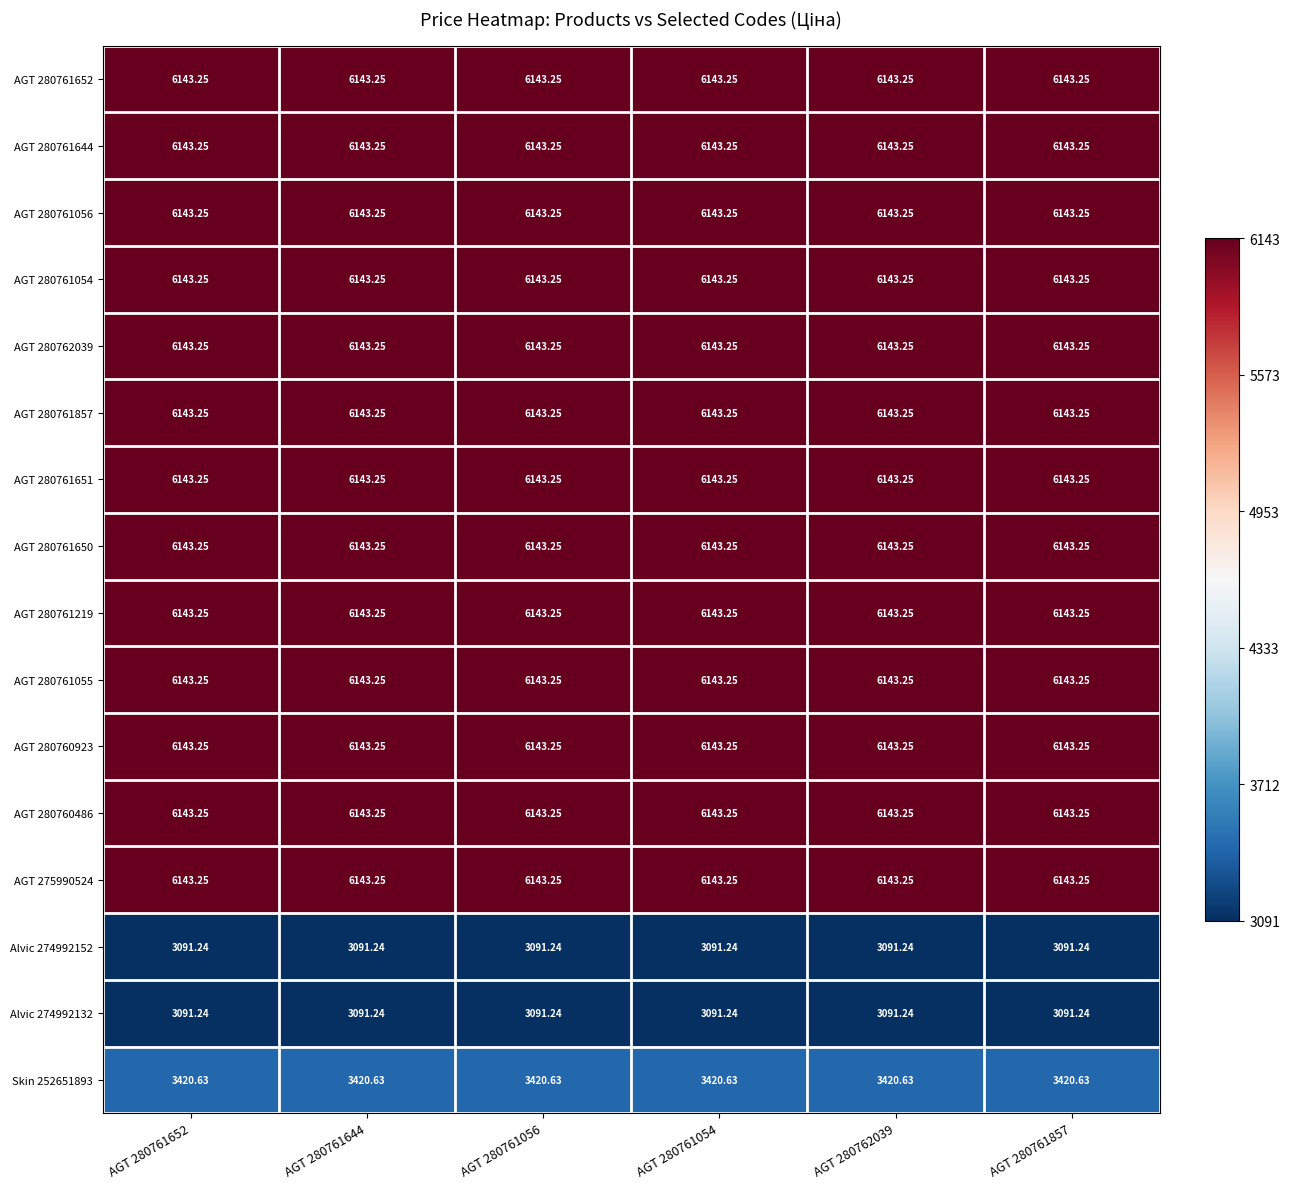

Is the value of Alvic 274992152 at AGT 280761644 greater than the value of AGT 280761219 at AGT 280761652?

No